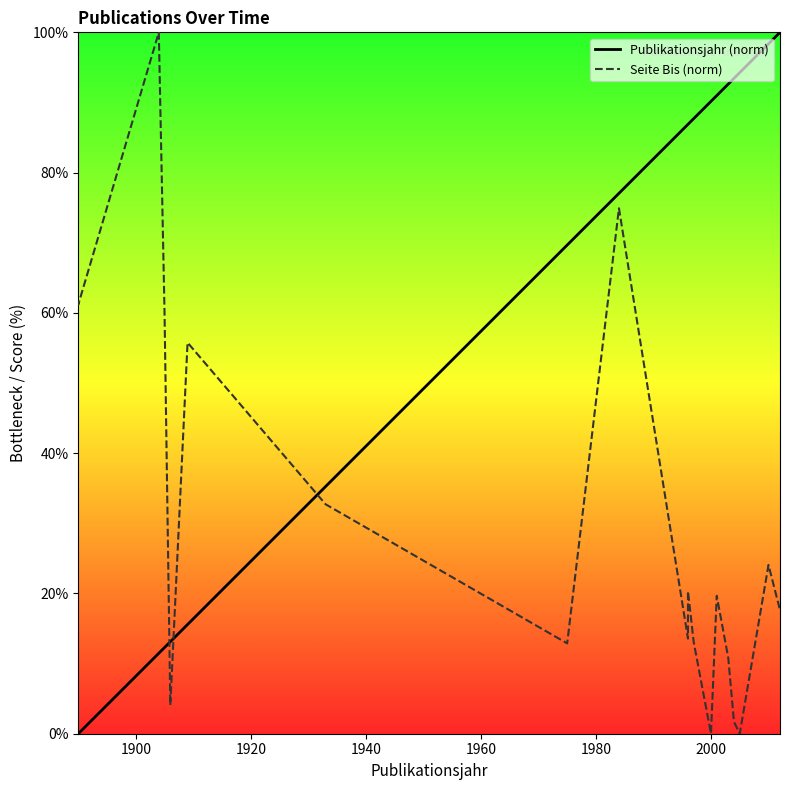

Rank the series by their maximum value, from highest to lowest.

Publikationsjahr (norm), Seite Bis (norm)